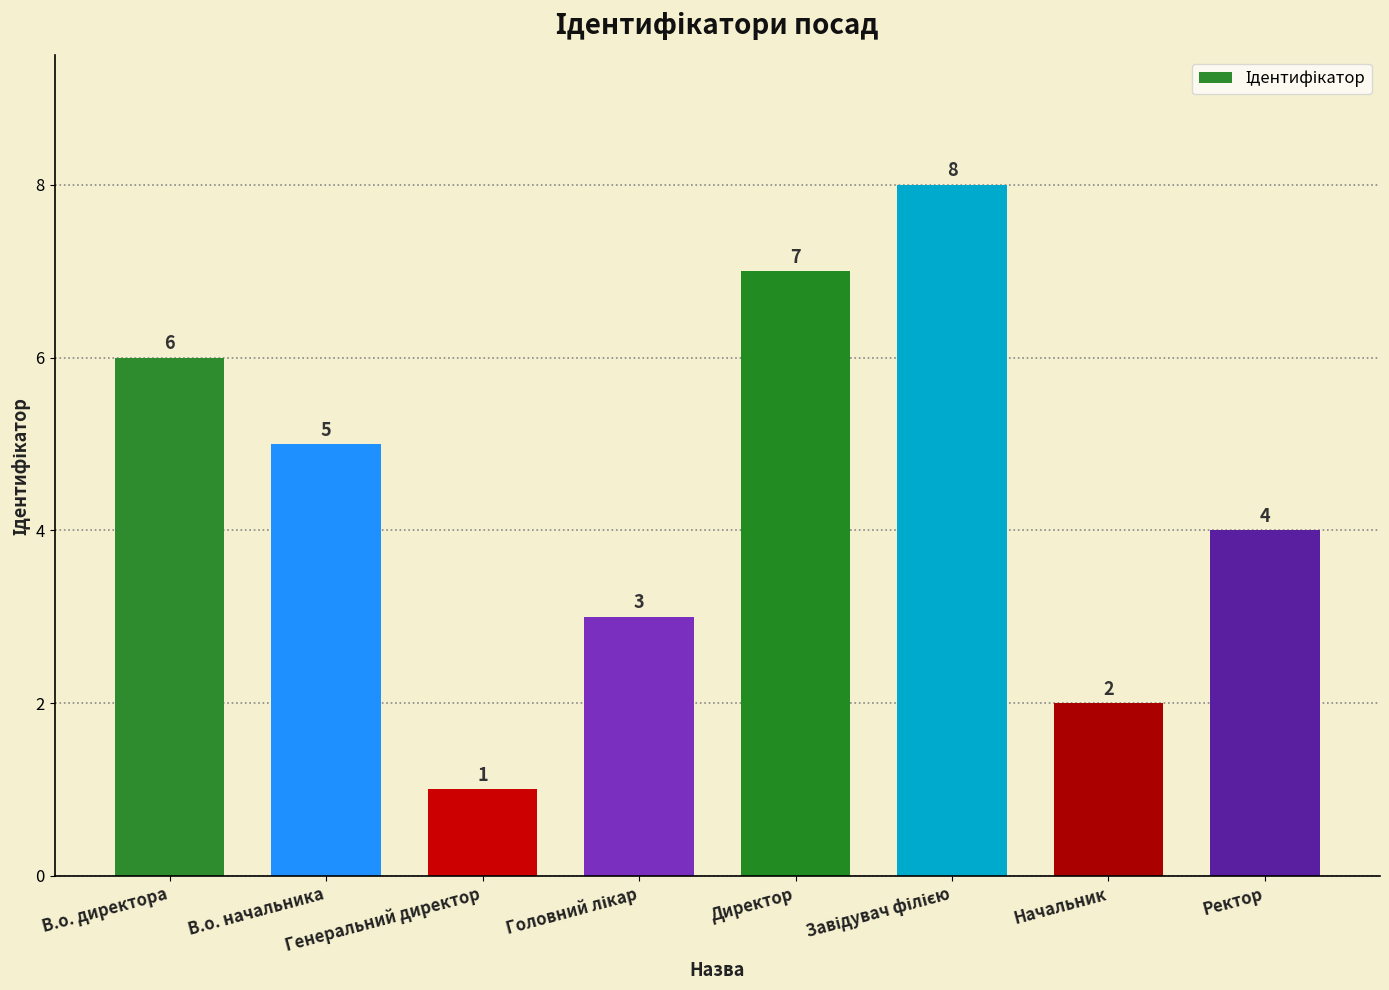

What is the sum of all values?

36